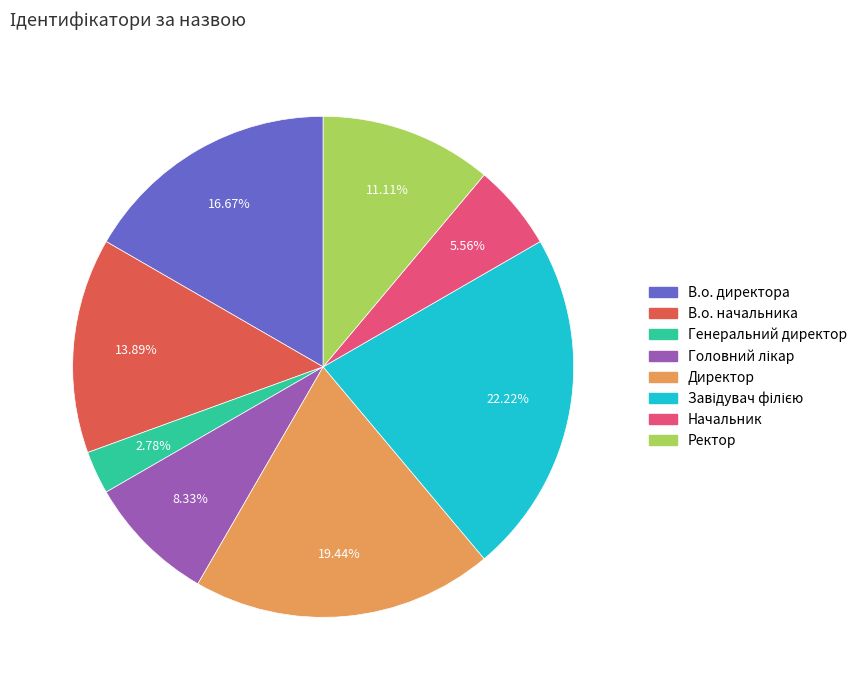

Count the number of slices in the pie.

8